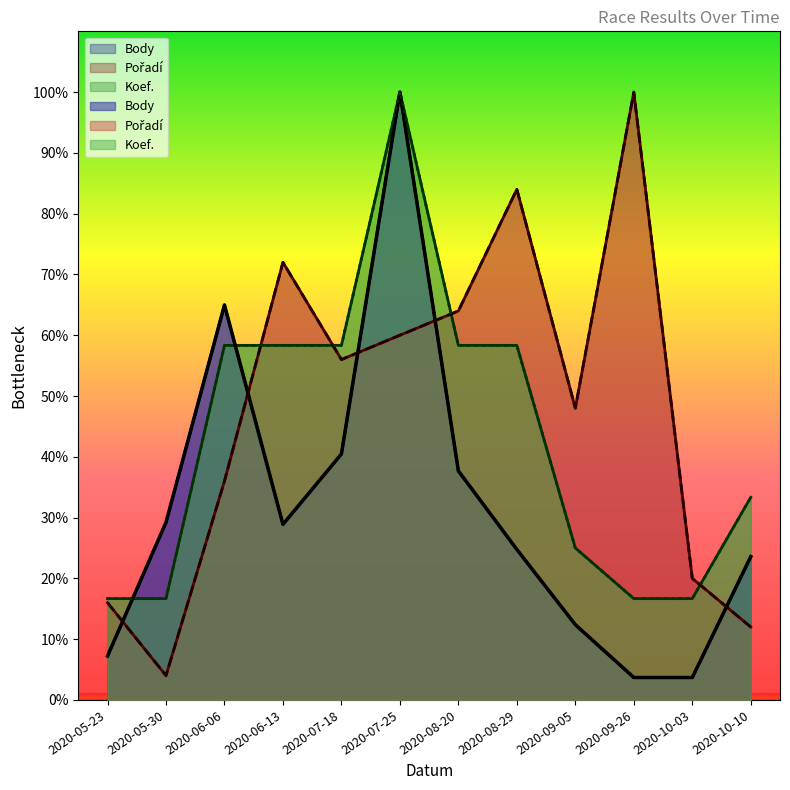

What is the difference between the Pořadí values at 2020-08-20 and 2020-06-13?

8.0